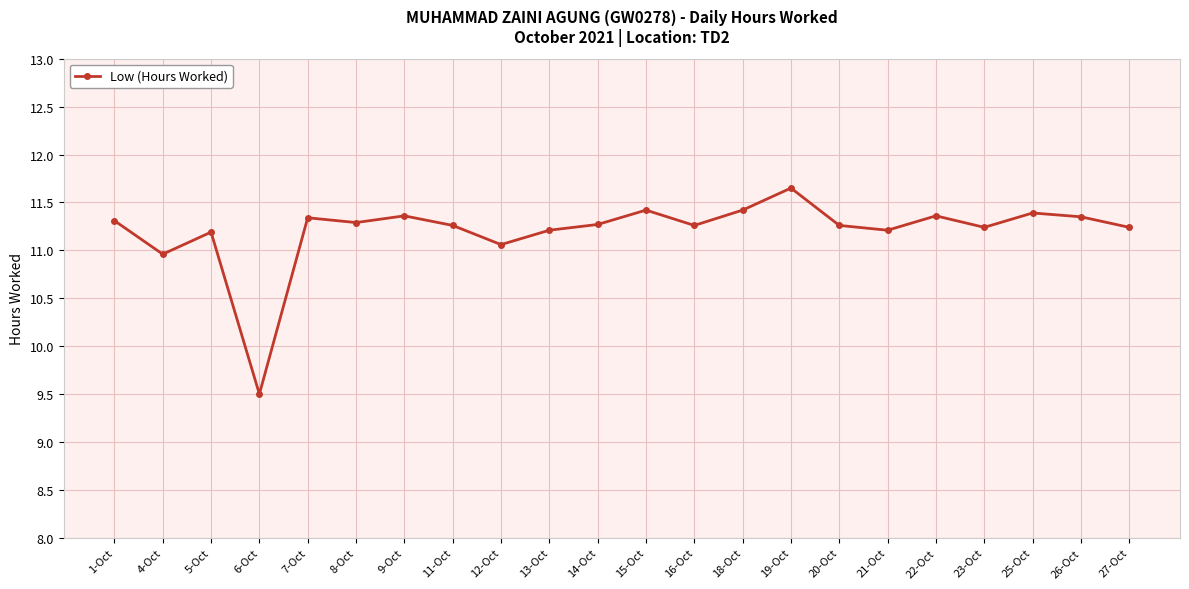

True or false: there are more than 0 points higher than both neighbors.

True